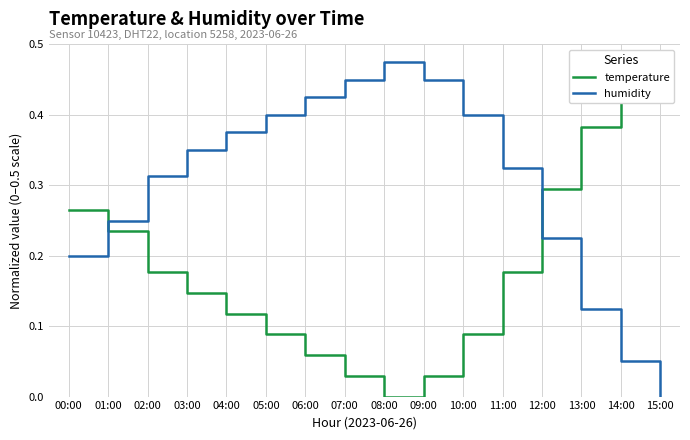

Is it true that temperature equals 0.0 at 09:00?

False